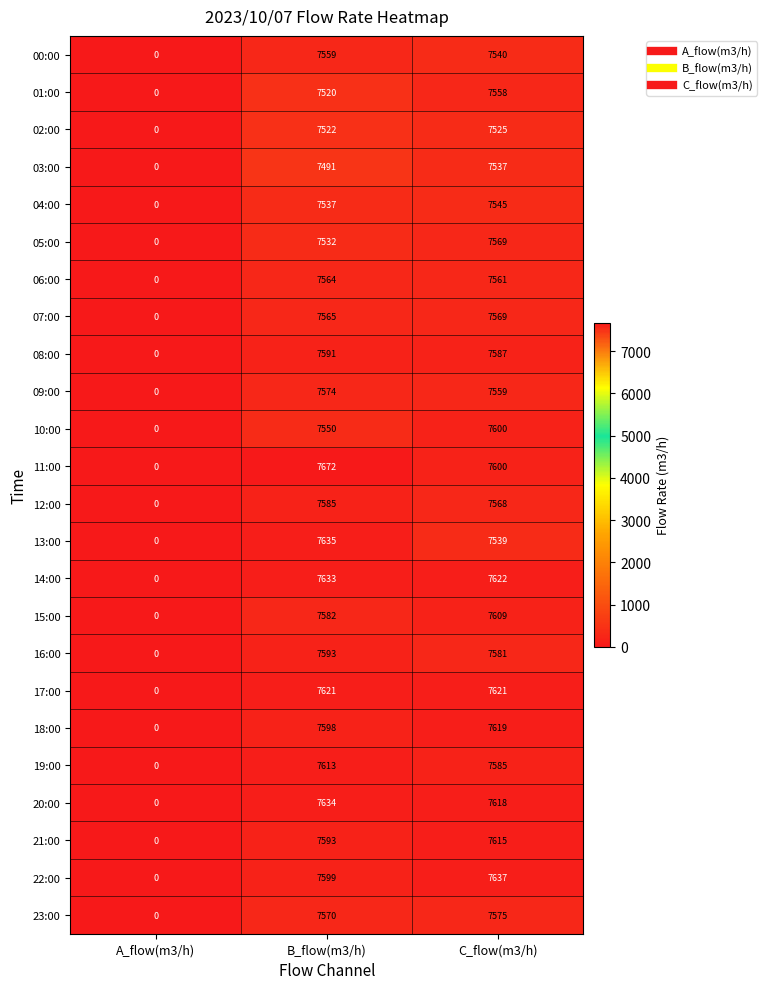

Which label corresponds to the largest value in the chart?

B_flow(m3/h)